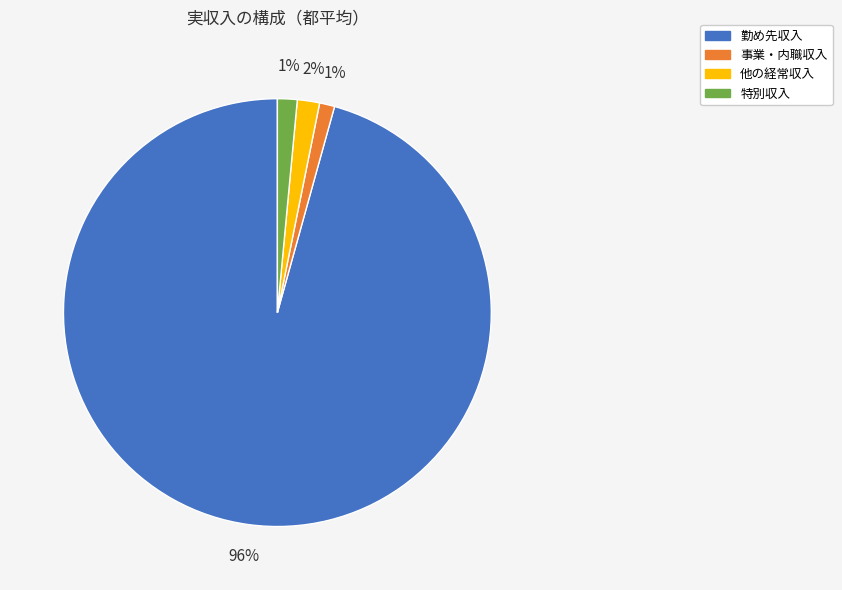

To the nearest percent, what is the average slice percentage?

25%